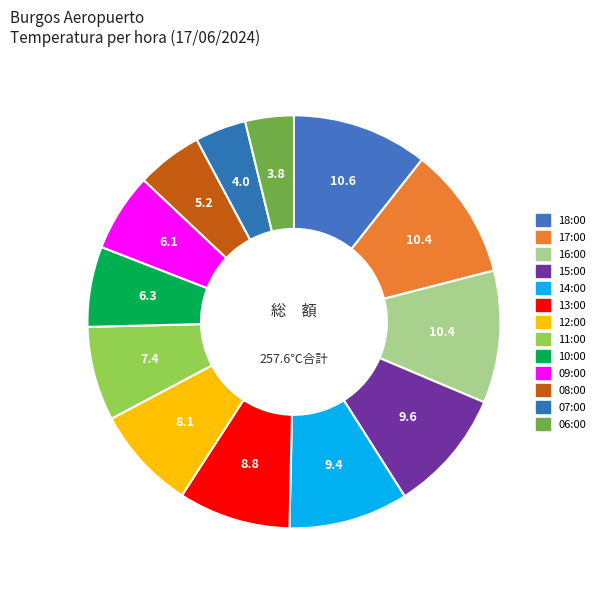

How many segments does this pie chart have?

13